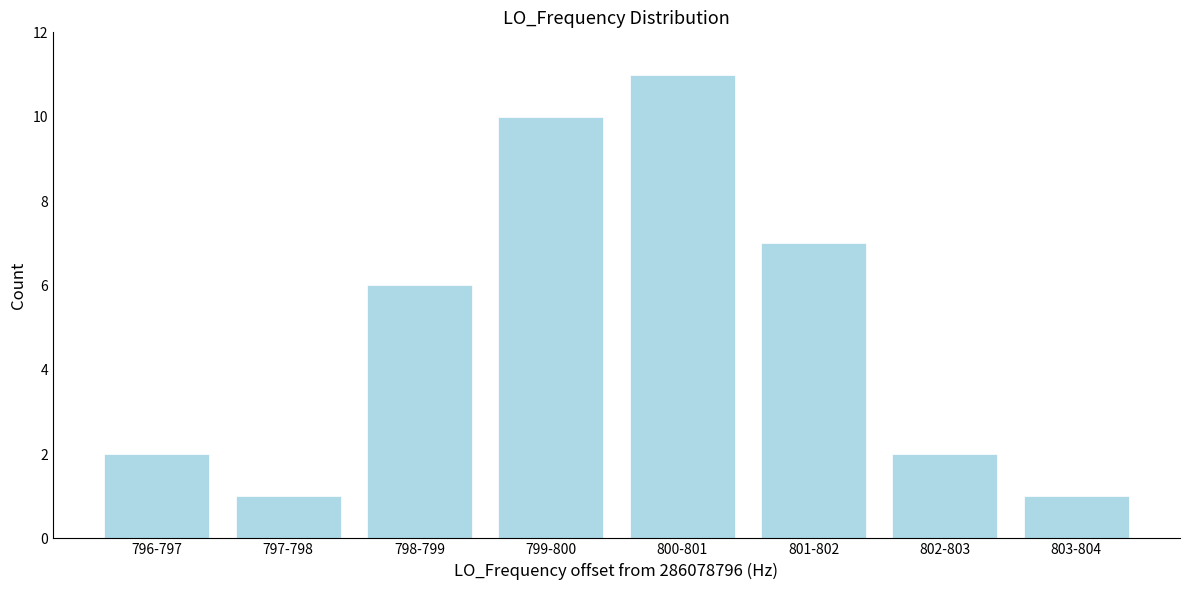

Reading left to right, list all the values displayed in this chart.

2	1	6	10	11	7	2	1